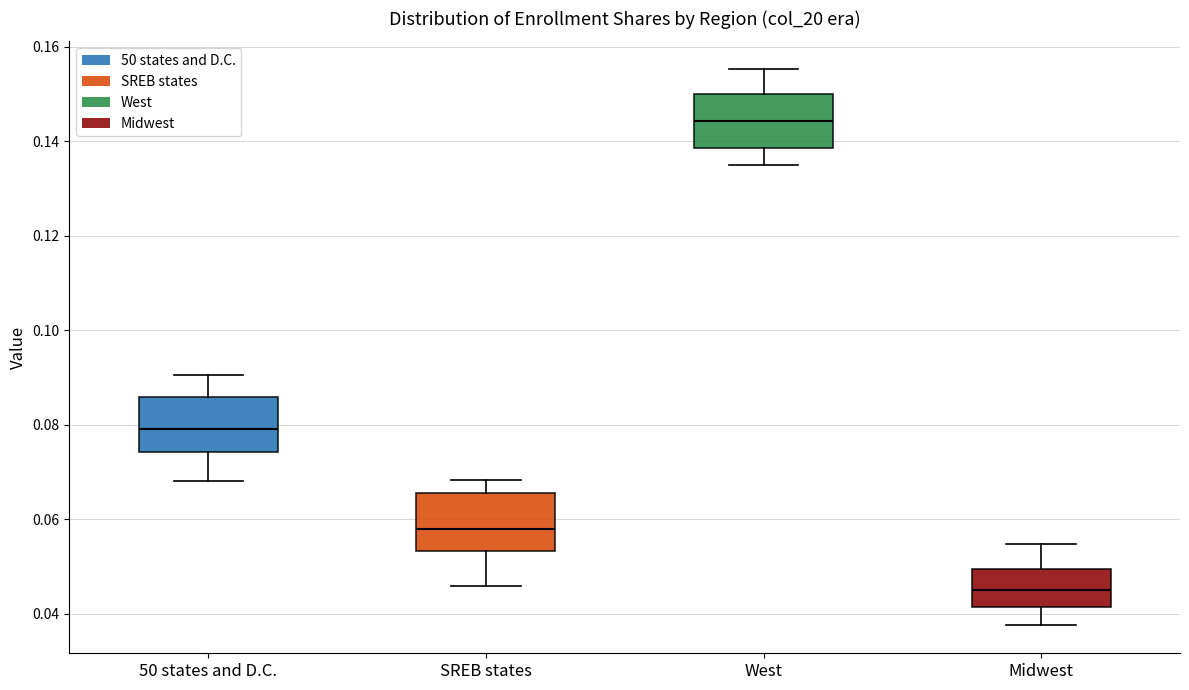

Reading left to right, read every box against the y-axis: the position of its median line, the range the box covers, and the ends of its whiskers. The values are not printed on the chart, so give them approximately, as read against the axis.

50 states and D.C.: median 0.080, box 0.074 to 0.086, whiskers 0.068 to 0.090
SREB states: median 0.058, box 0.054 to 0.066, whiskers 0.046 to 0.068
West: median 0.144, box 0.138 to 0.150, whiskers 0.134 to 0.156
Midwest: median 0.046, box 0.042 to 0.050, whiskers 0.038 to 0.054